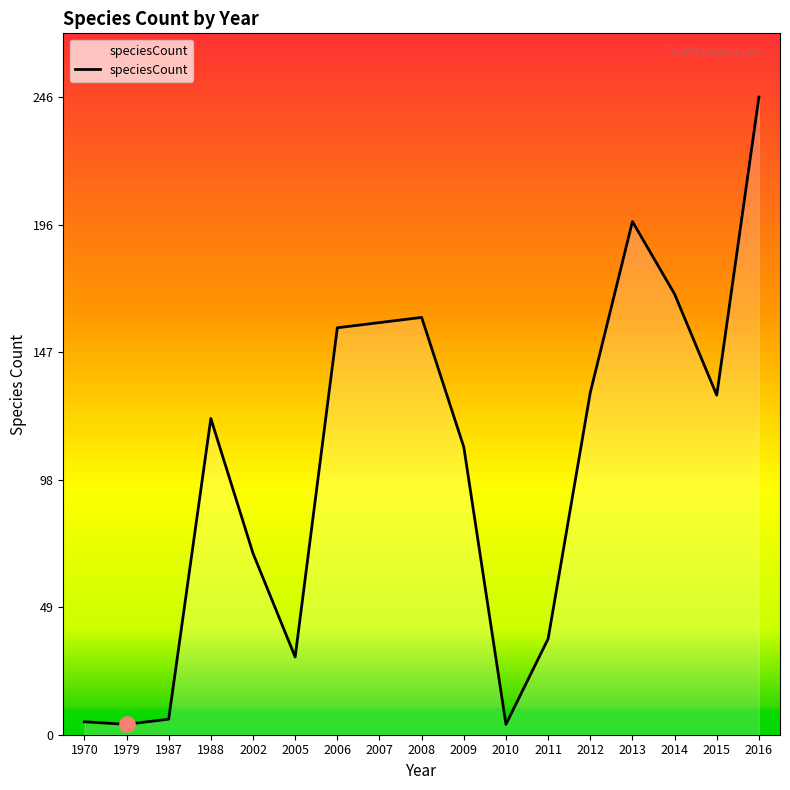

What is the change in value from 1979 to 2002?

+66